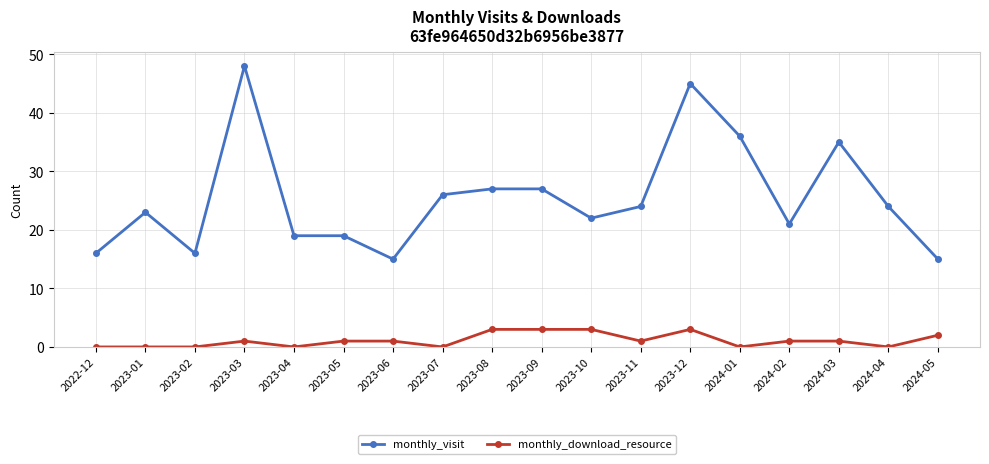

What position from the right is 2023-02?

16